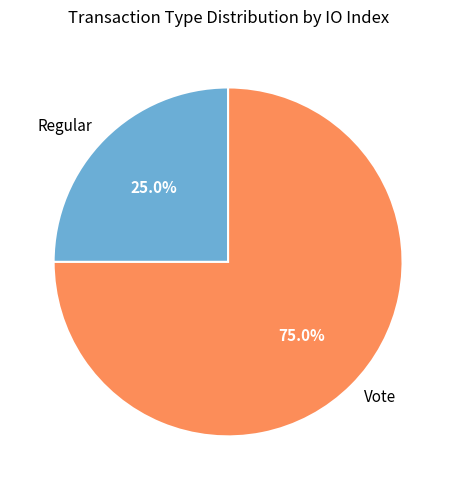

Which slice is the largest?

Vote